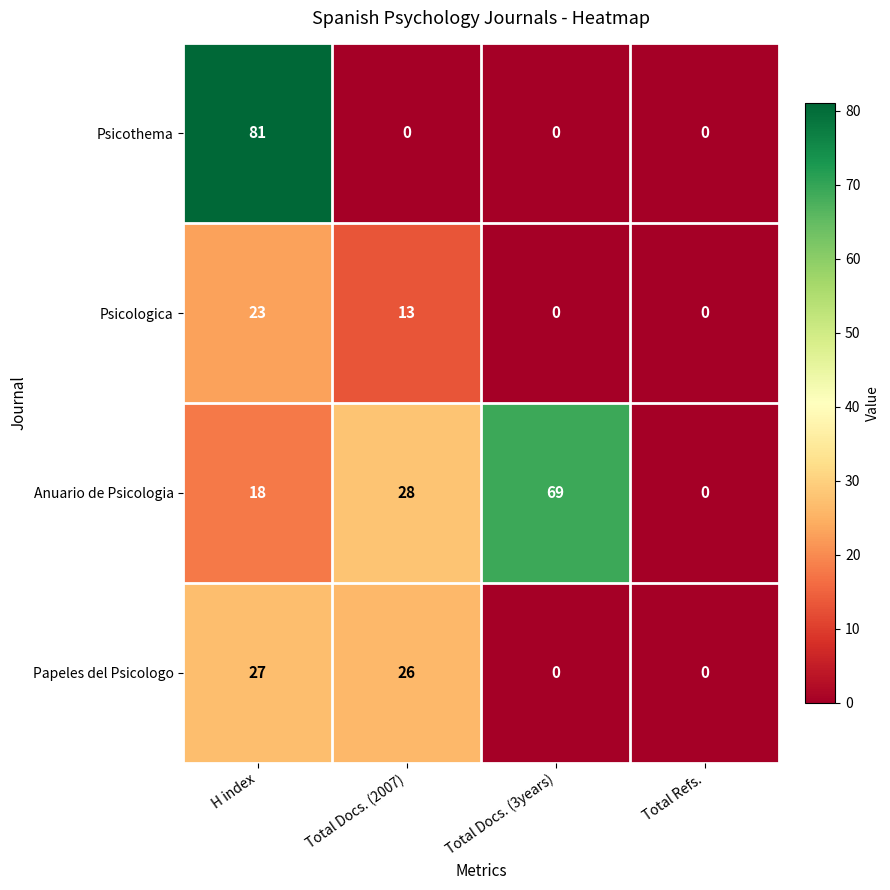

What is the maximum value shown in the chart?

81